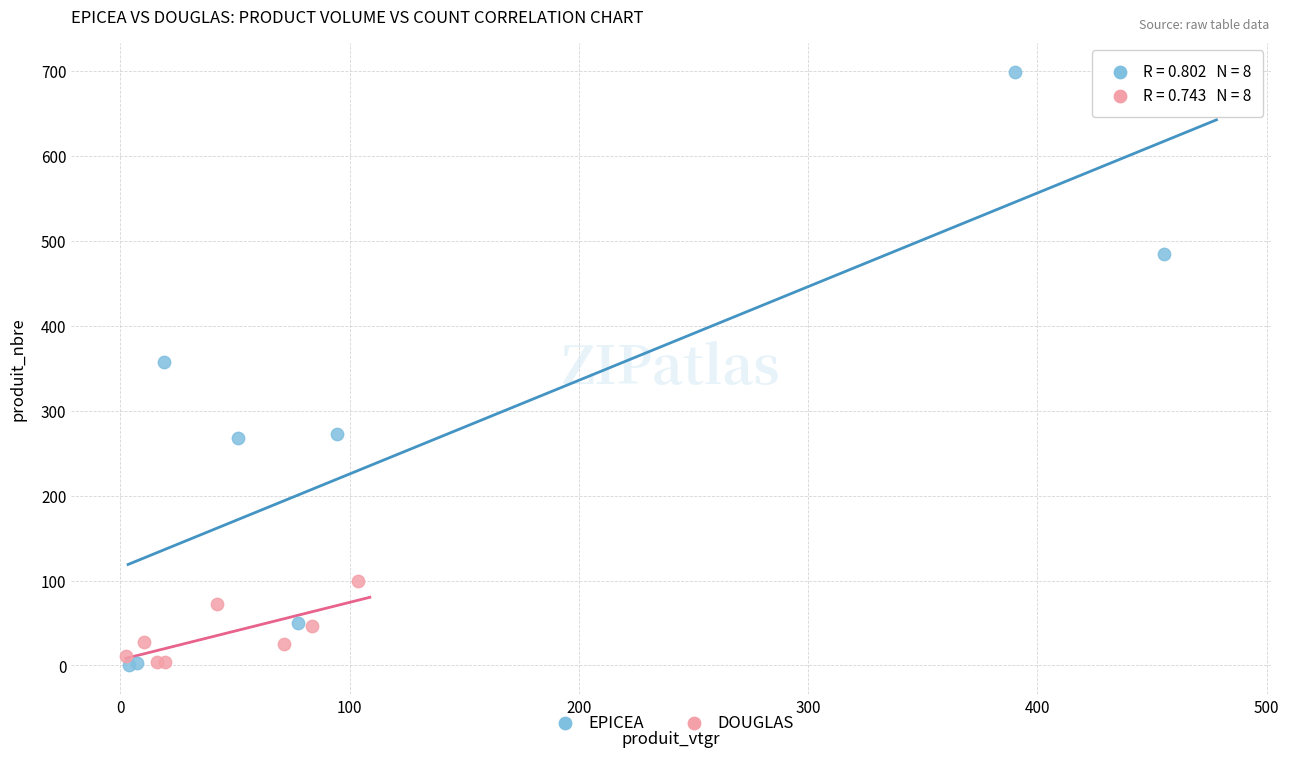

Which series reaches the maximum Y coordinate?

EPICEA